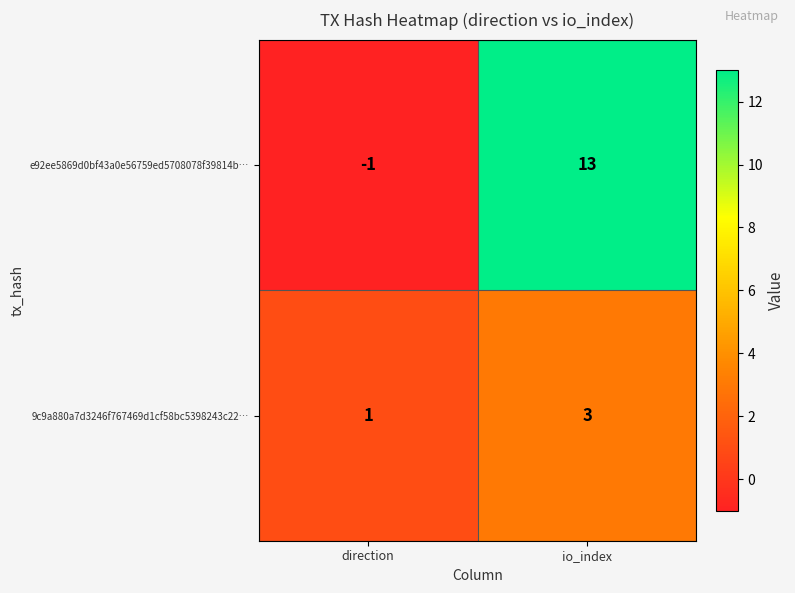

What is the greatest value displayed?

13